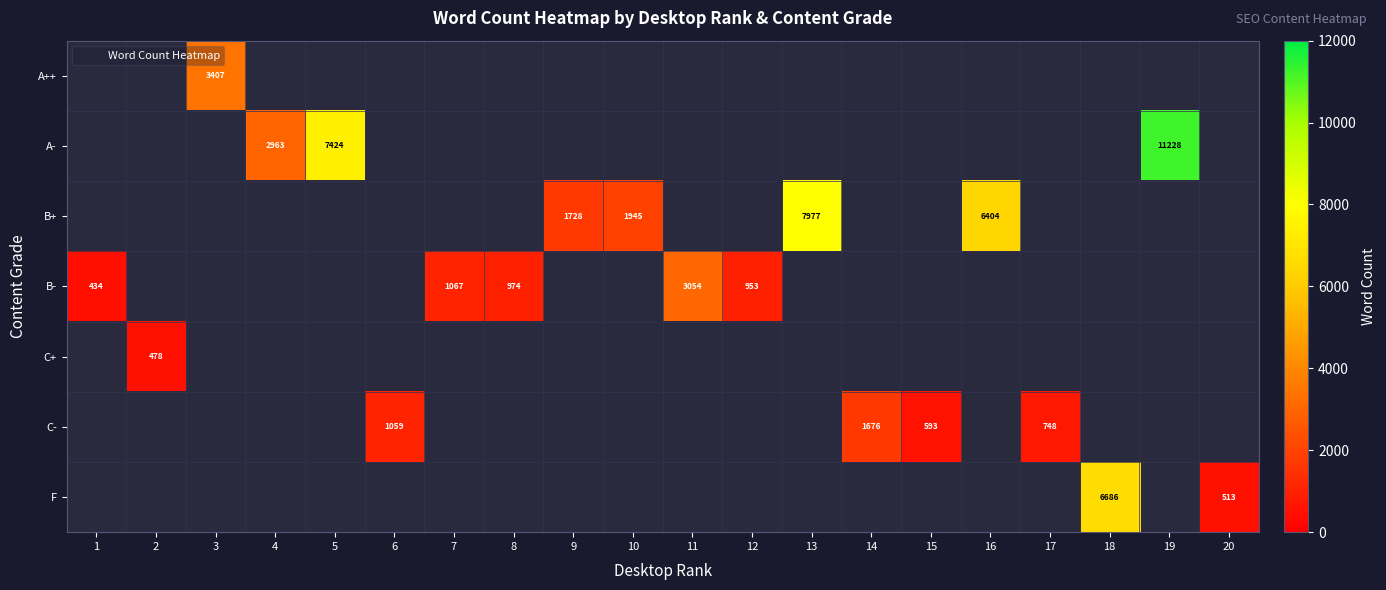

Which has a higher value, 20 or 18?

18